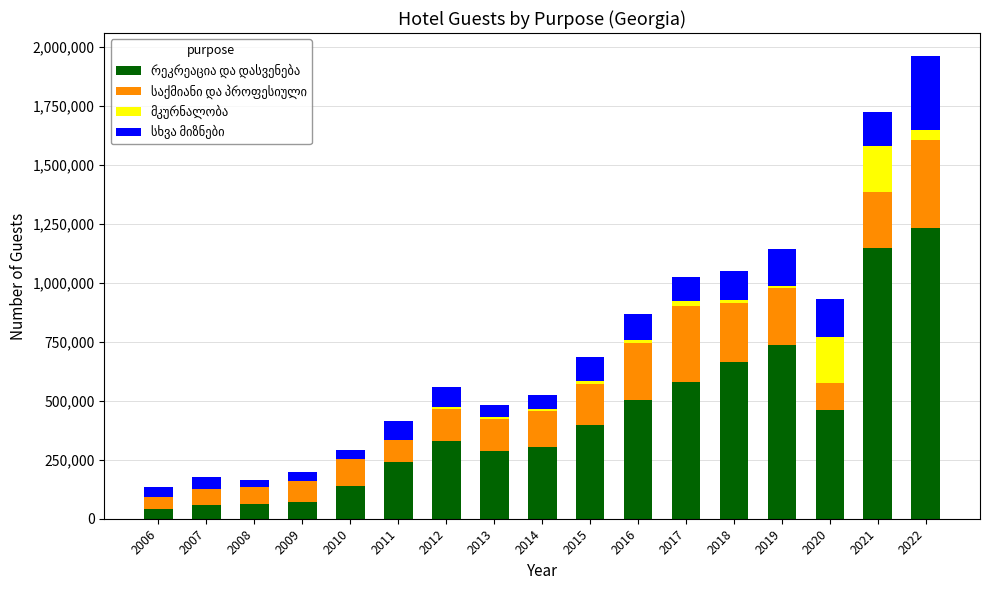

At which category is the sum across all series the highest?

2022